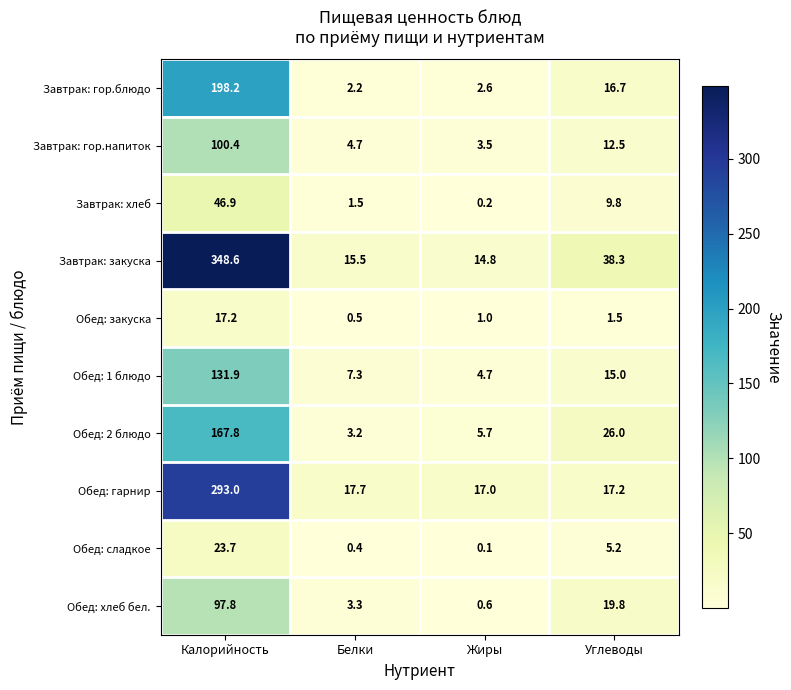

What is the smallest value displayed?

0.1